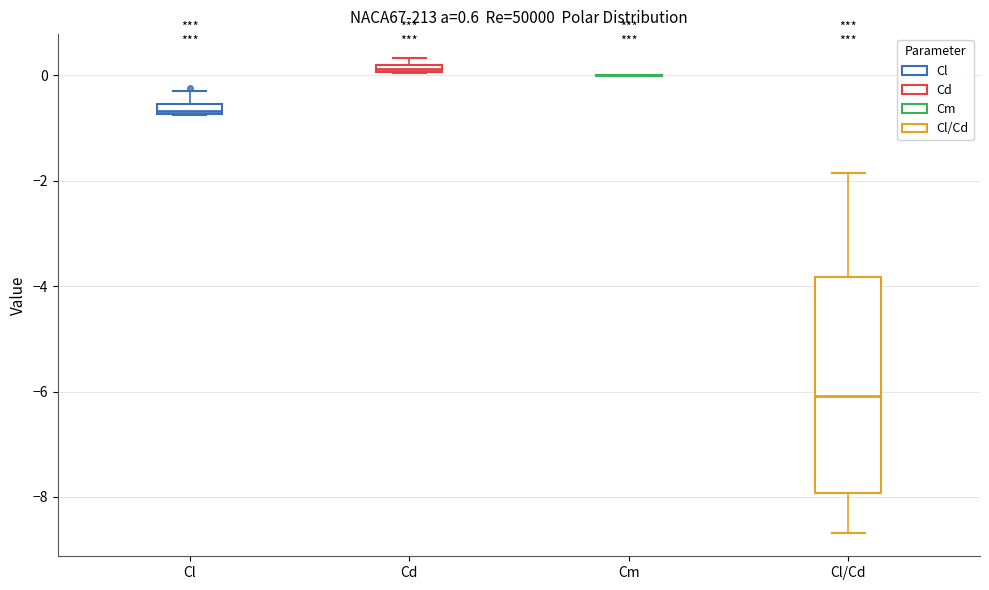

Comparing the boxes themselves (not the whiskers), which one is the tallest?

Cl/Cd